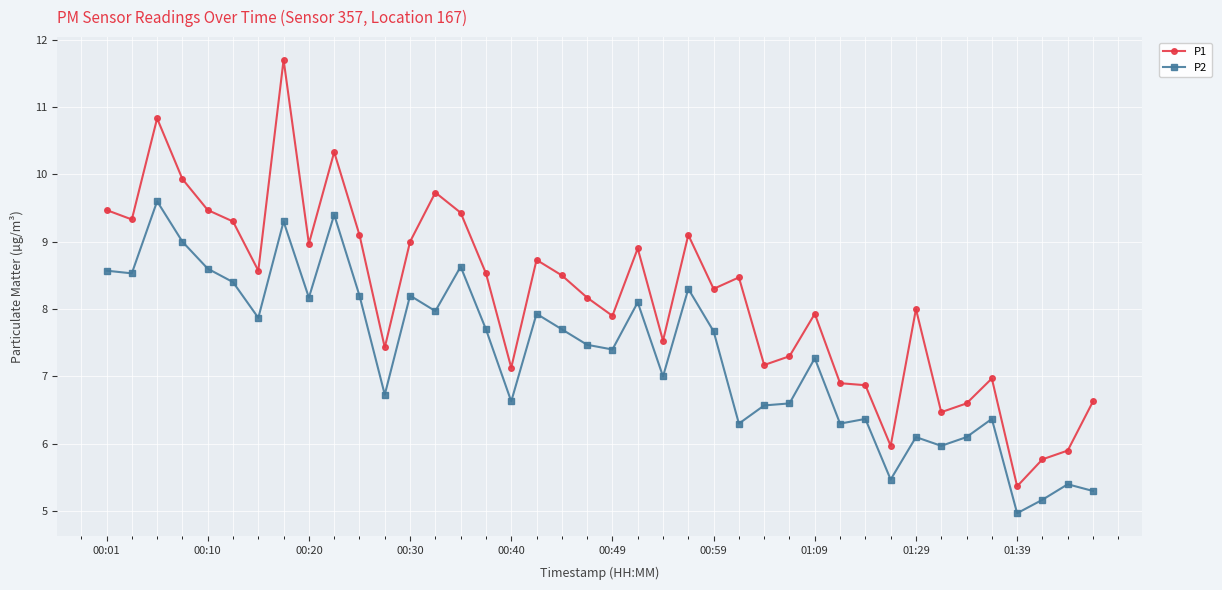

List the series in order of their peak value, highest first.

P1, P2